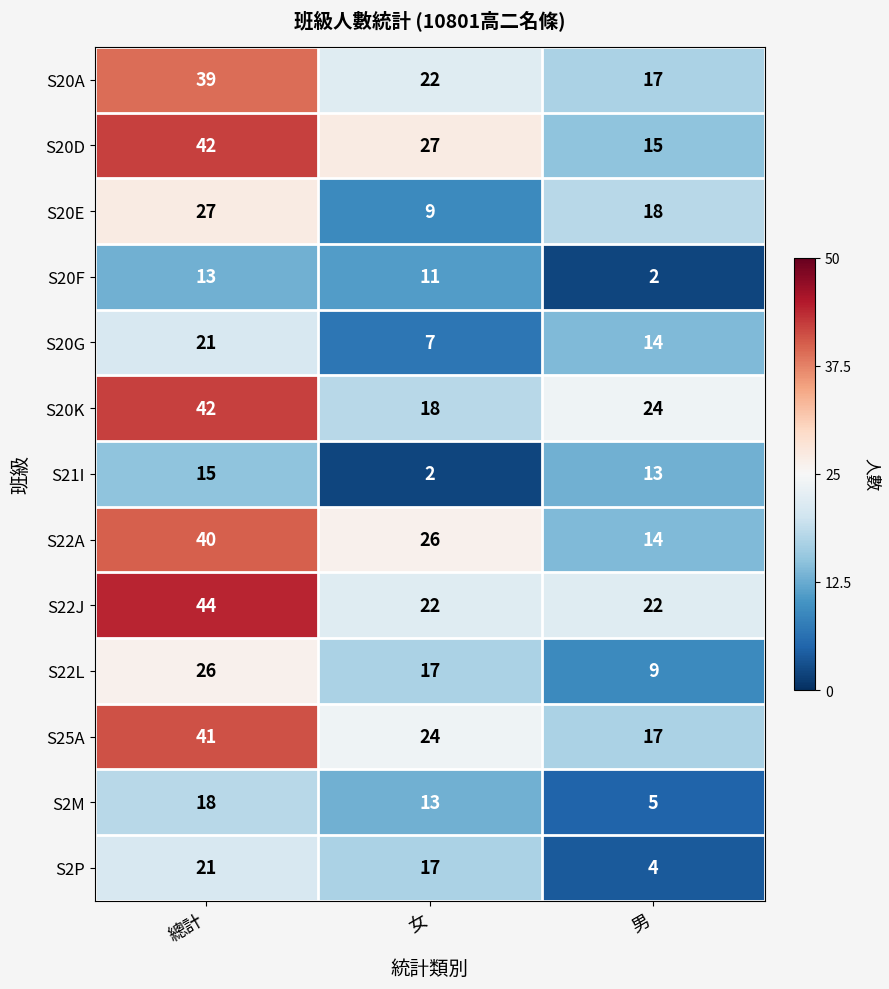

How many data points does each series have?

3